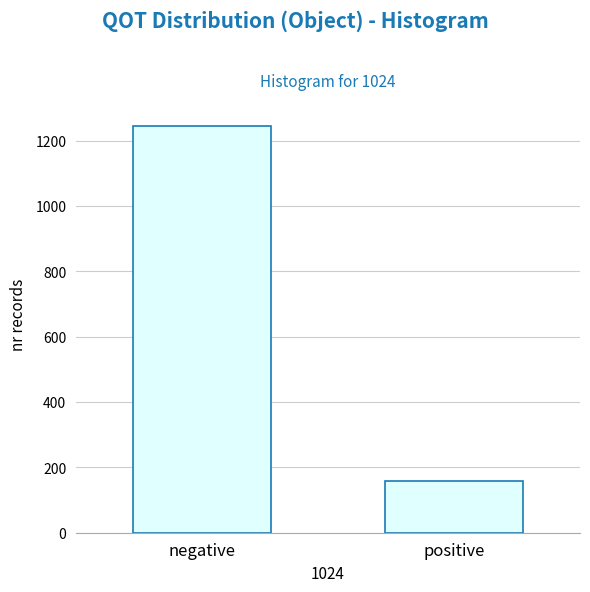

Reading left to right, list all the values displayed in this chart.

1243	159